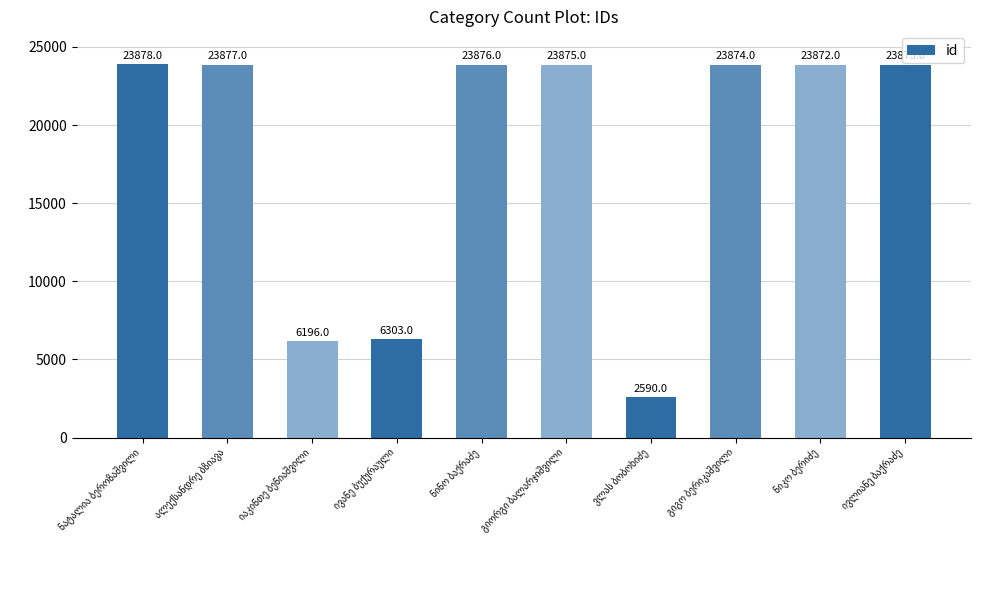

What is the value of the 9th bar from the left?

23872